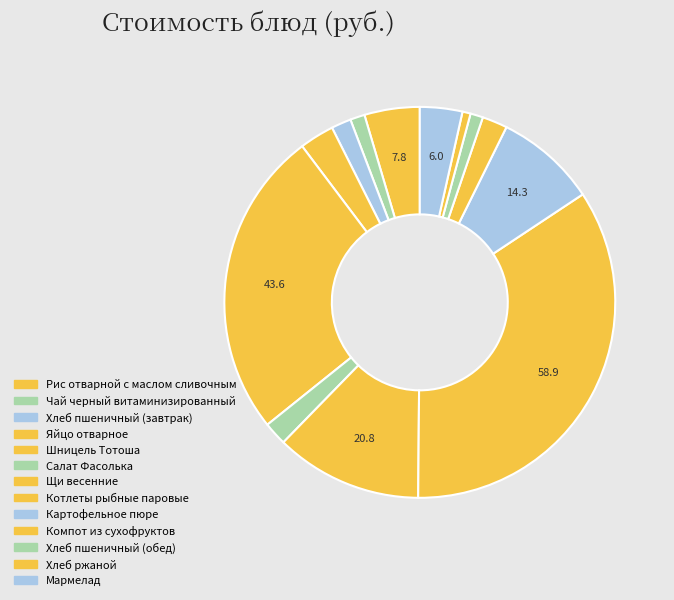

How many slices are in this pie chart?

13